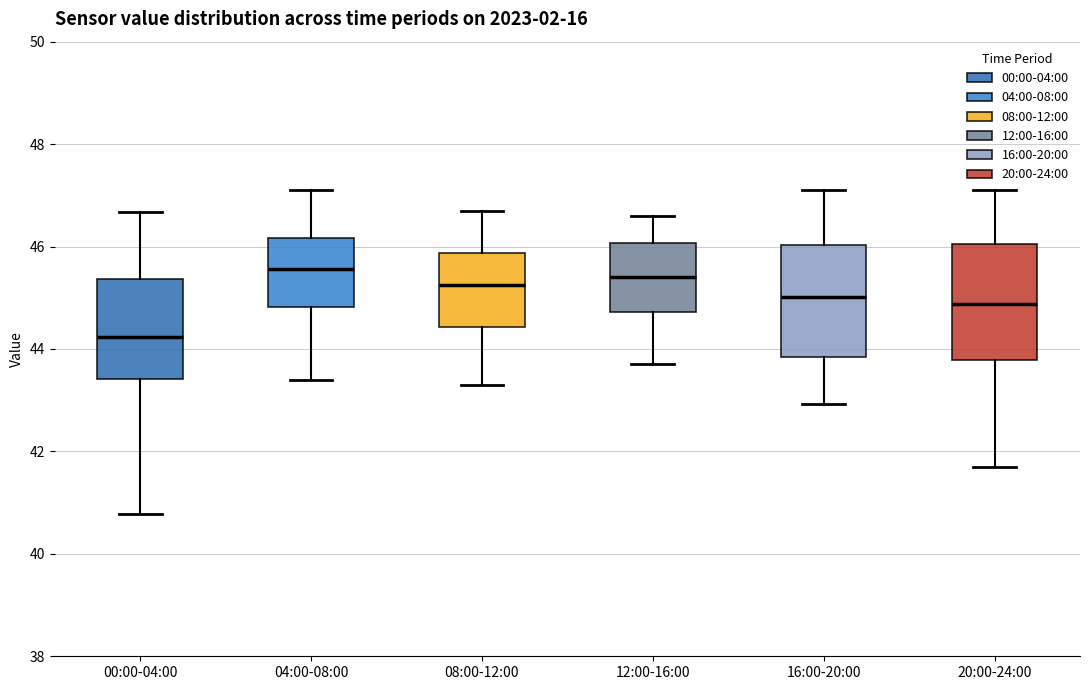

Reading left to right, read every box against the y-axis: the position of its median line, the range the box covers, and the ends of its whiskers. The values are not printed on the chart, so give them approximately, as read against the axis.

00:00-04:00: median 44.2, box 43.4 to 45.4, whiskers 40.8 to 46.6
04:00-08:00: median 45.6, box 44.8 to 46.2, whiskers 43.4 to 47.2
08:00-12:00: median 45.2, box 44.4 to 45.8, whiskers 43.4 to 46.8
12:00-16:00: median 45.4, box 44.8 to 46.0, whiskers 43.8 to 46.6
16:00-20:00: median 45.0, box 43.8 to 46.0, whiskers 43.0 to 47.2
20:00-24:00: median 44.8, box 43.8 to 46.0, whiskers 41.8 to 47.2